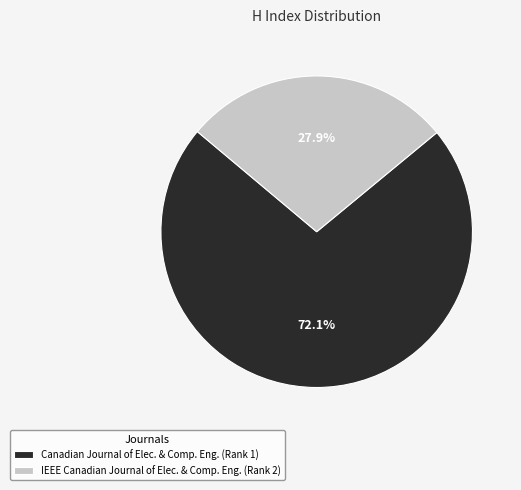

Approximately how many times larger is the value at Canadian Journal of Elec. & Comp. Eng. (Rank 1) compared to IEEE Canadian Journal of Elec. & Comp. Eng. (Rank 2)?

2.6